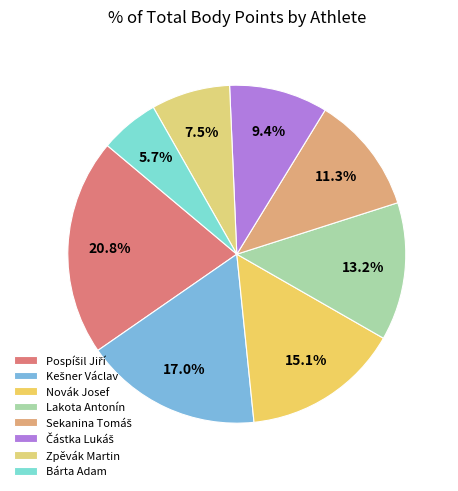

Rank the categories by value from highest to lowest.

Pospíšil Jiří, Kešner Václav, Novák Josef, Lakota Antonín, Sekanina Tomáš, Částka Lukáš, Zpěvák Martin, Bárta Adam